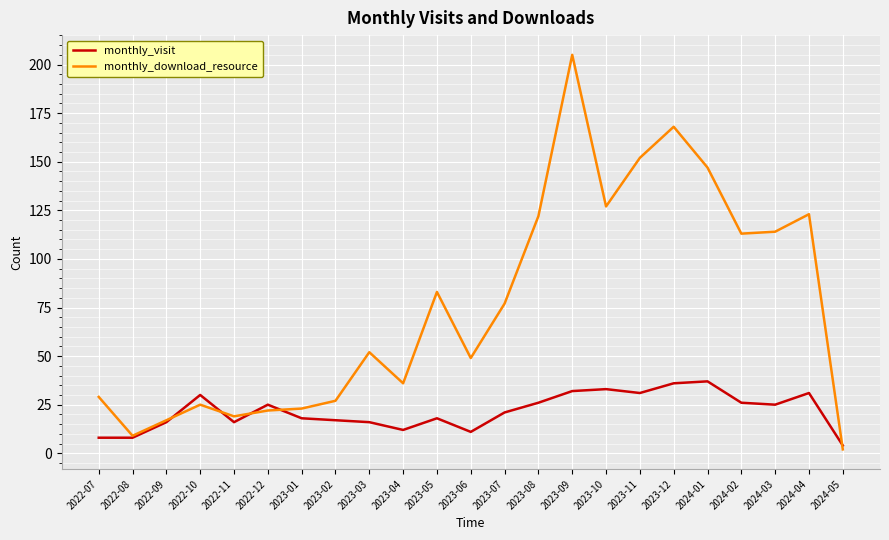

The monthly_visit series shows 21 at 2023-07. True or false?

True